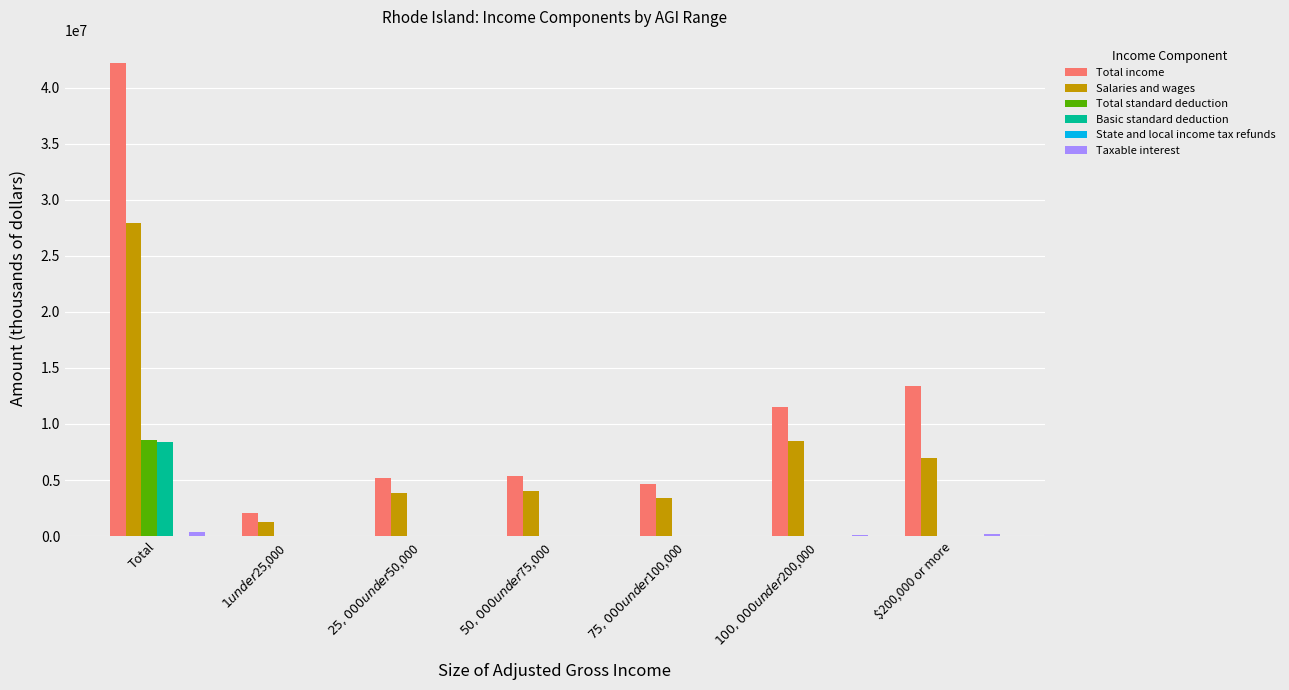

What is the sum of all Total standard deduction values?

8615686